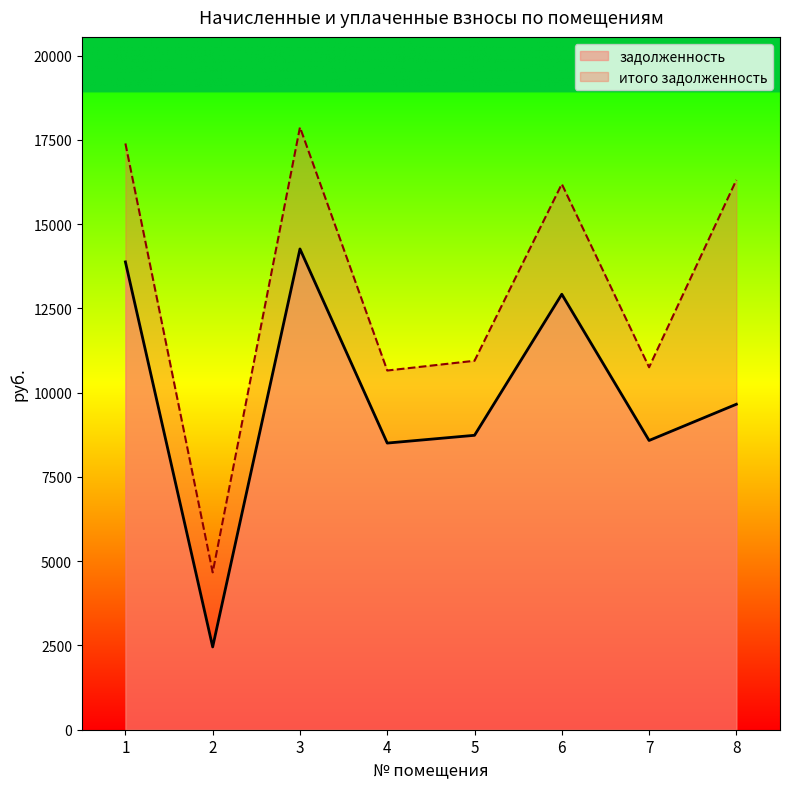

Reading right to left, list all the values displayed in this chart.

задолженность: 9657.6	8582.4	12921.6	8736.0	8505.6	14265.6	2456.7	13881.6
итого задолженность: 16312.7	10754.8	16192.4	10947.3	10658.6	17876.6	4667.9	17395.4